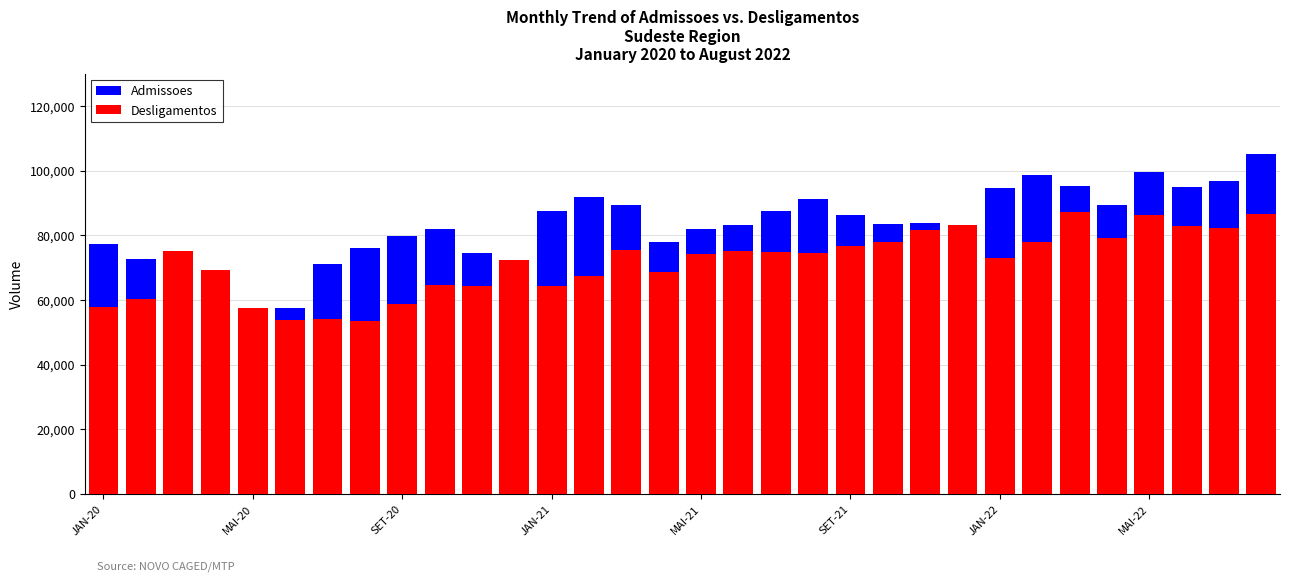

What is the value of the Admissoes bar at the 15th from the left?

89491